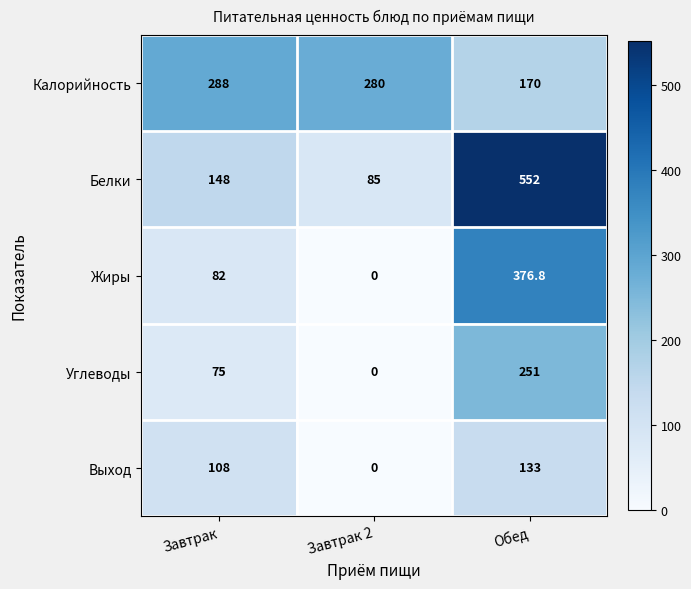

What is the maximum value for Калорийность?

288.0